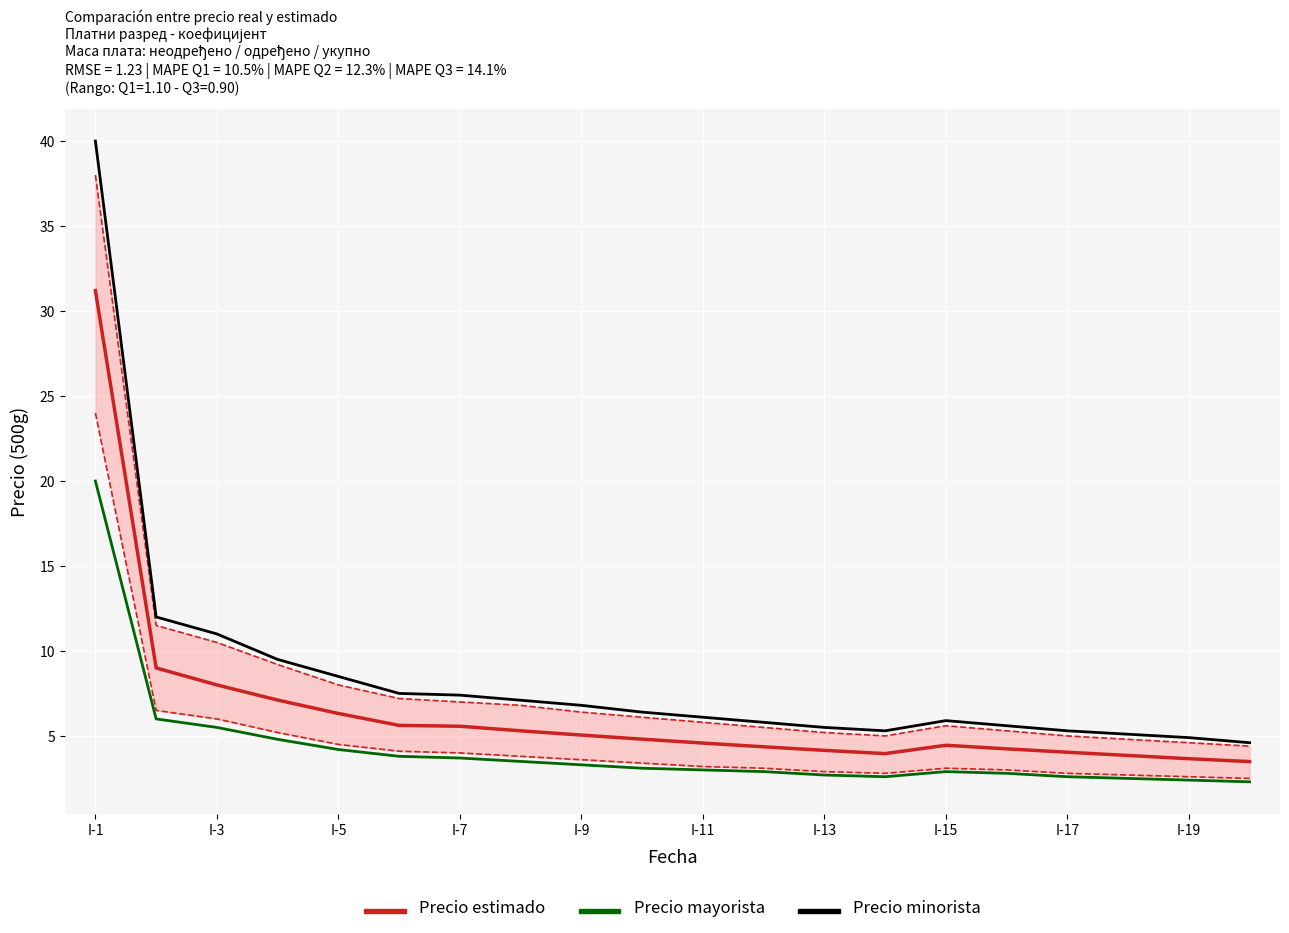

How many data points in Precio mayorista are less than 3?

9